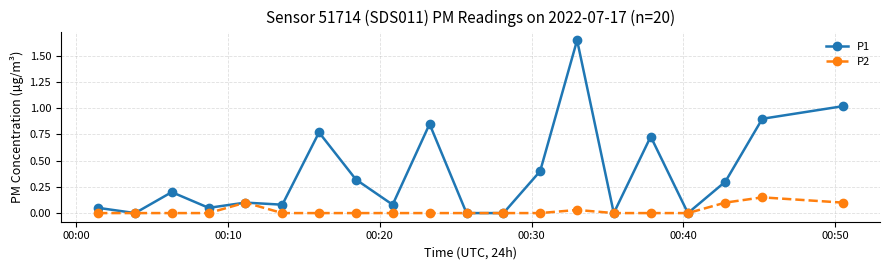

True or false: P2 has more than 0 points higher than both neighbors.

True